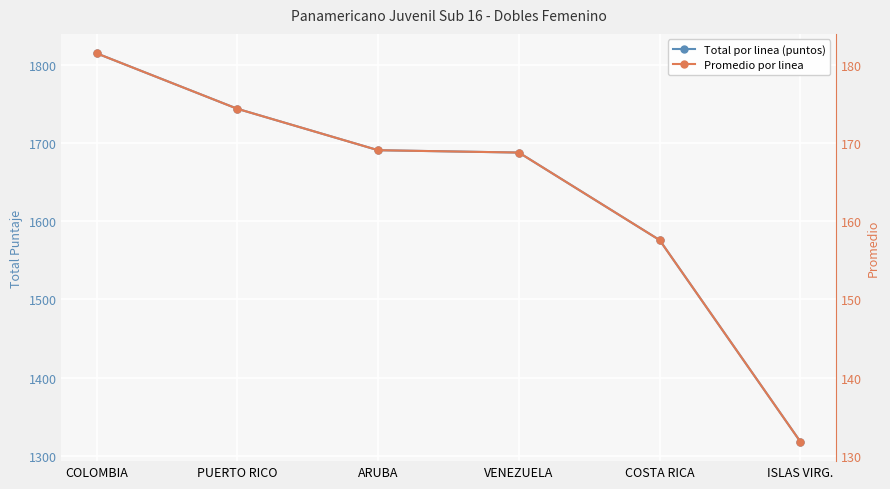

True or false: Total por linea (puntos) and Promedio por linea cross at least once.

False